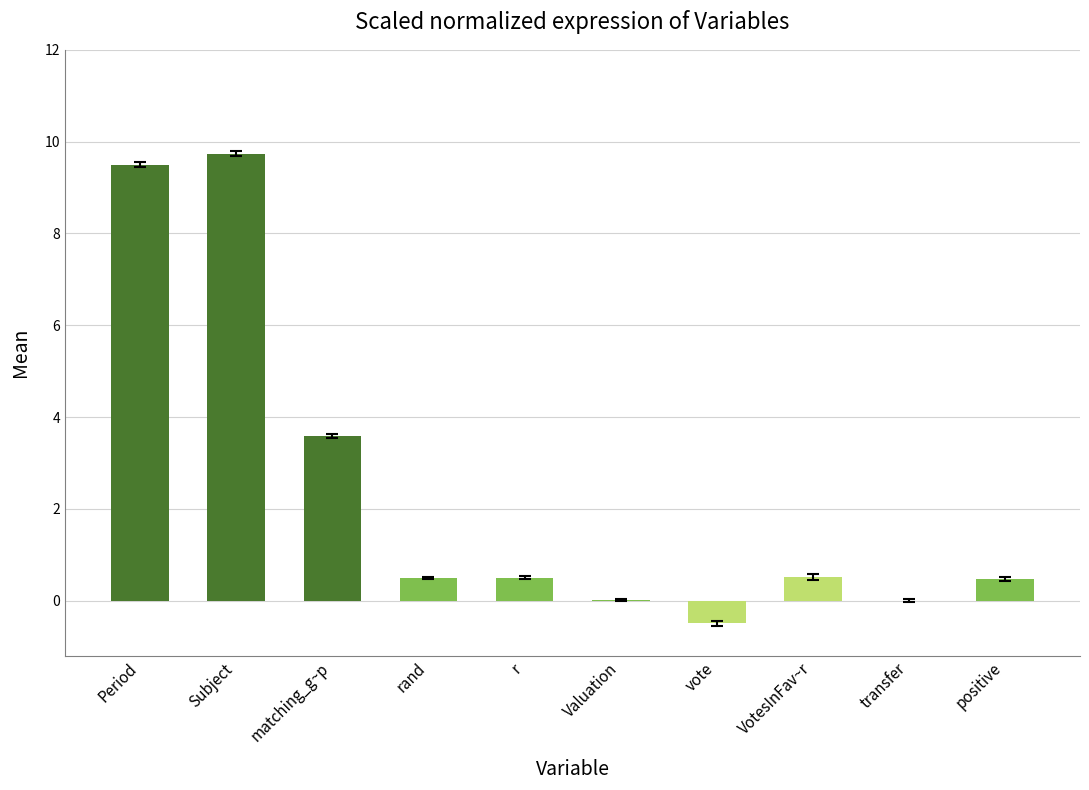

How many categories are shown in the chart?

10